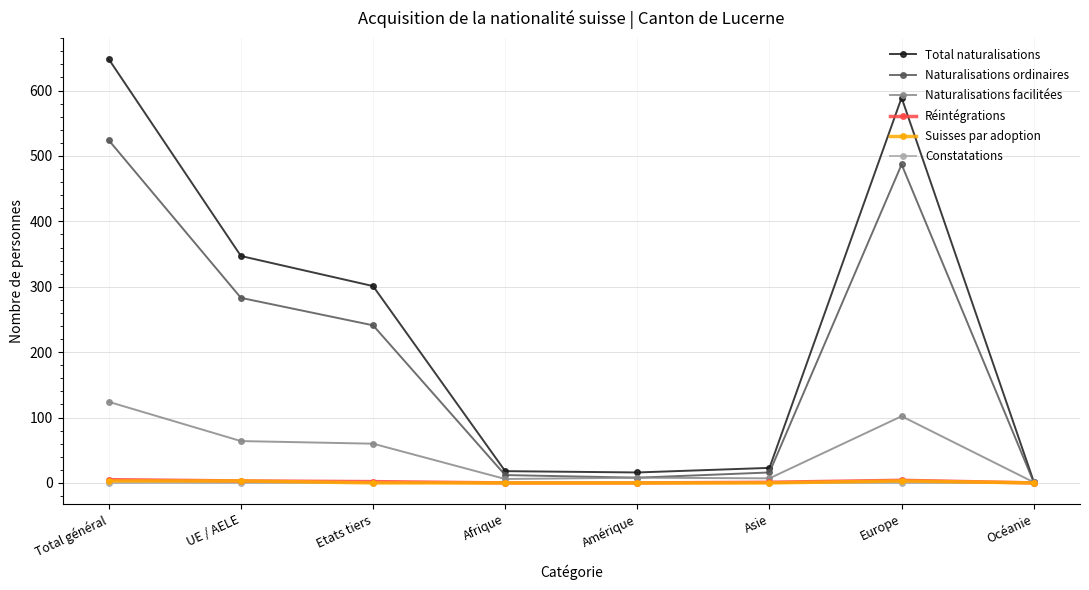

True or false: Total naturalisations has a value of 525 at Etats tiers.

False